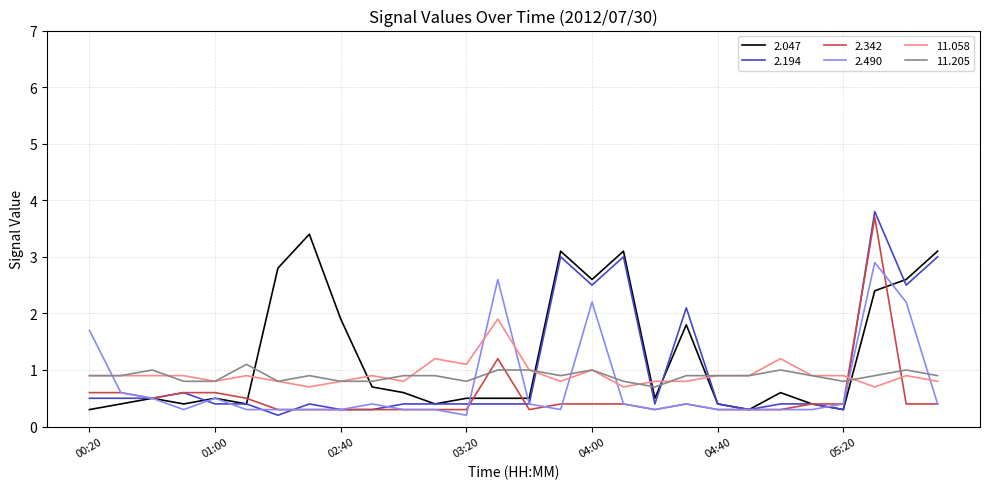

Which series ends up on top after the final intersection of 11.058 and 2.194?

2.194